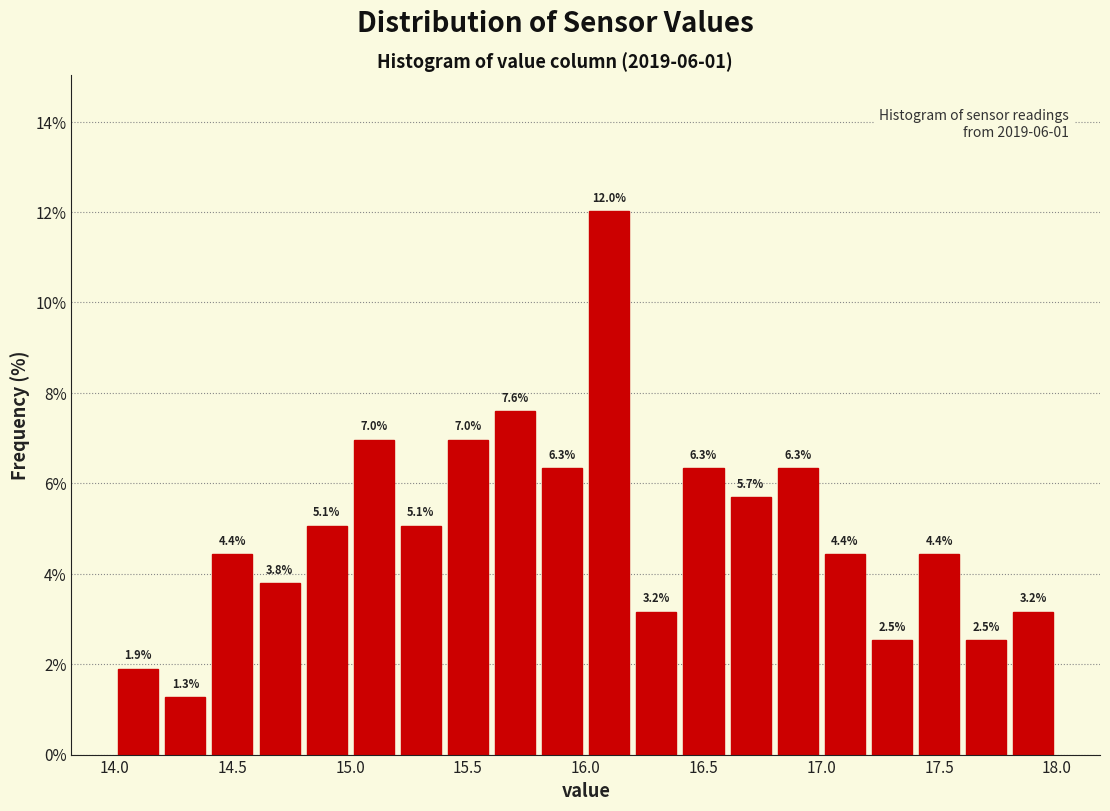

How tall is the bar that spans 17.4 to 17.6 on the x-axis?

4.4